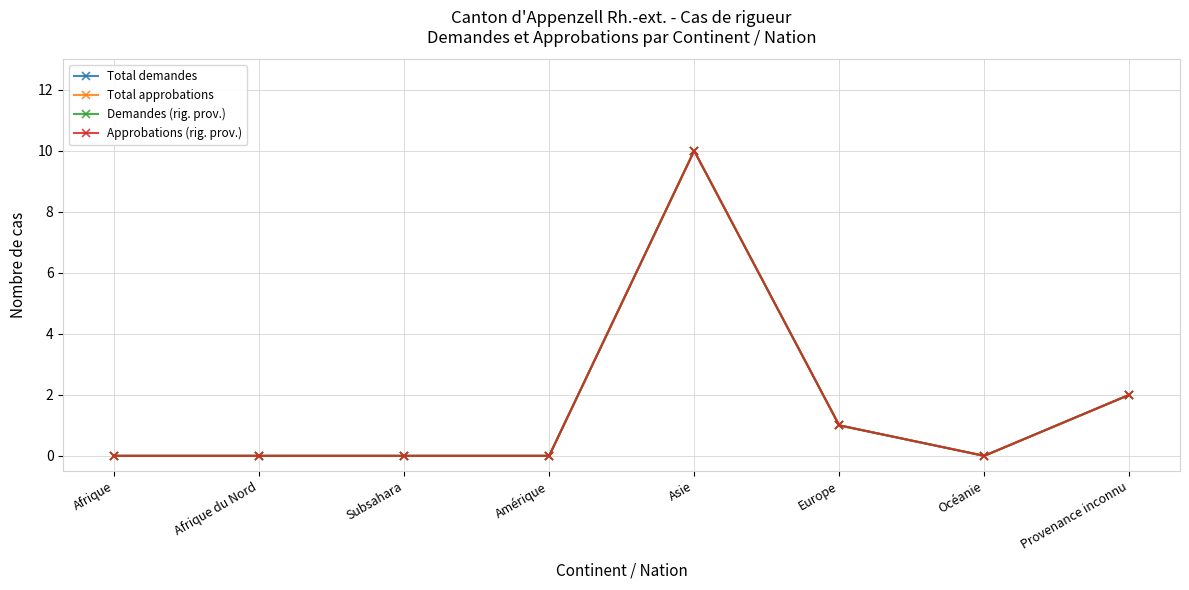

Reading right to left, transcribe all the data shown in this chart.

Total demandes: 2	0	1	10	0	0	0	0
Total approbations: 2	0	1	10	0	0	0	0
Demandes (rig. prov.): 2	0	1	10	0	0	0	0
Approbations (rig. prov.): 2	0	1	10	0	0	0	0